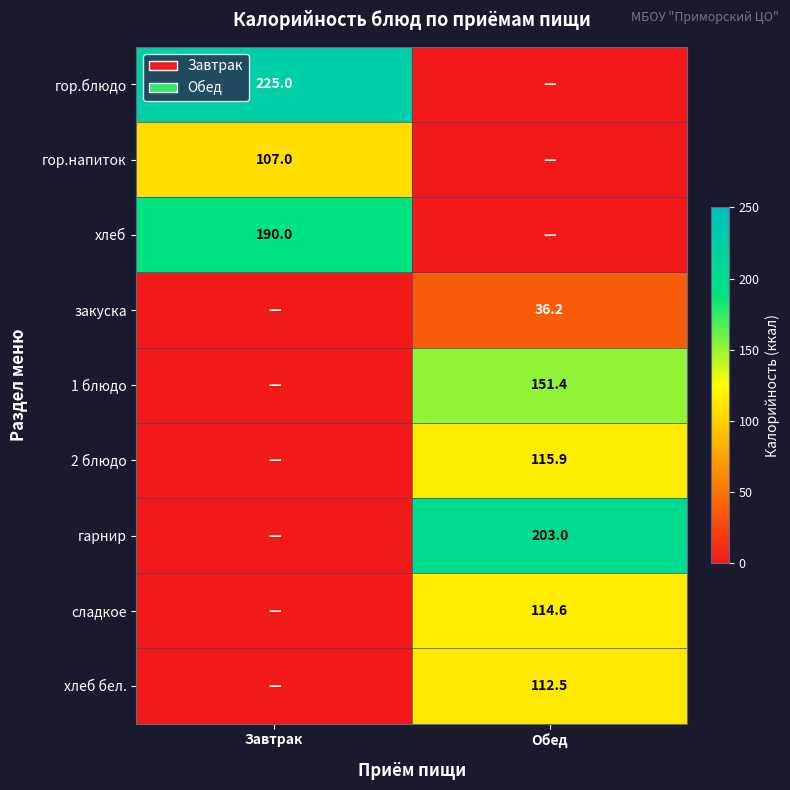

Is it true that закуска equals 17.7 at Обед?

False